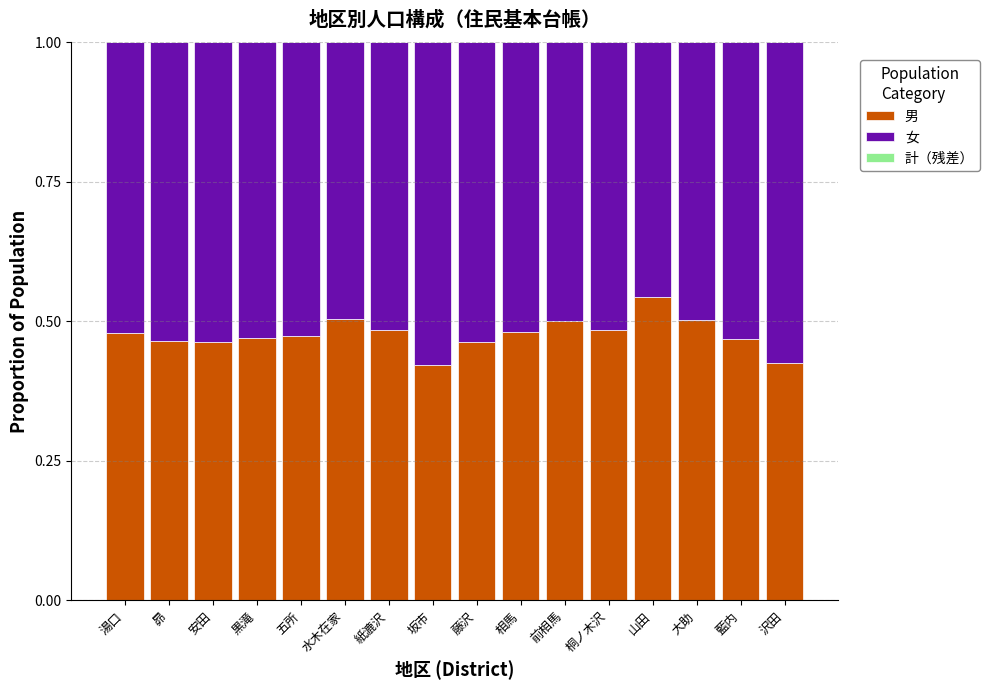

What is the sum of the 男 values at 藤沢 and 大助?

1.0